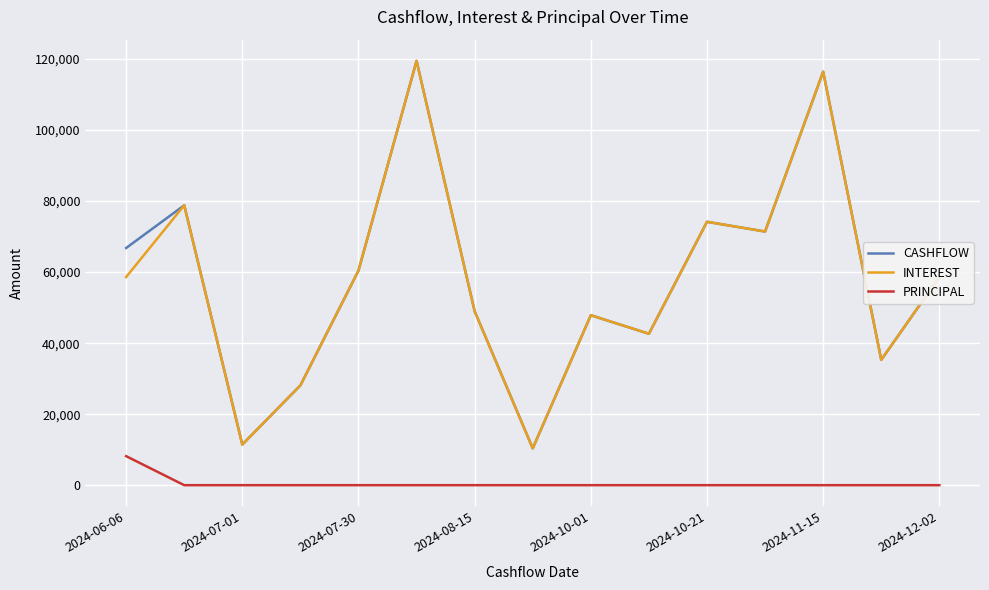

In CASHFLOW, how many points are higher than both neighbors (excluding endpoints)?

5